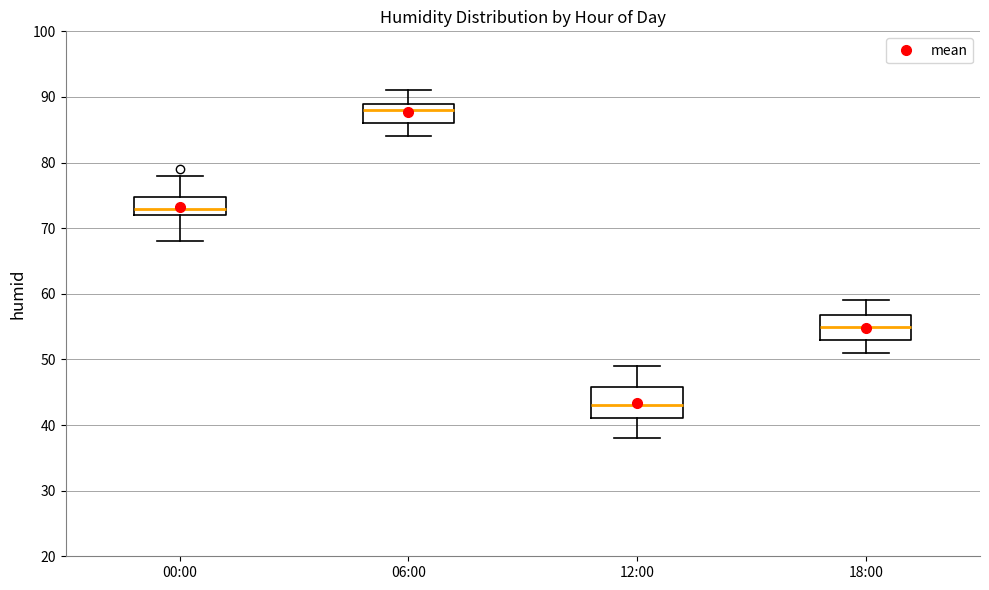

Comparing the boxes themselves (not the whiskers), which one is the tallest?

12:00